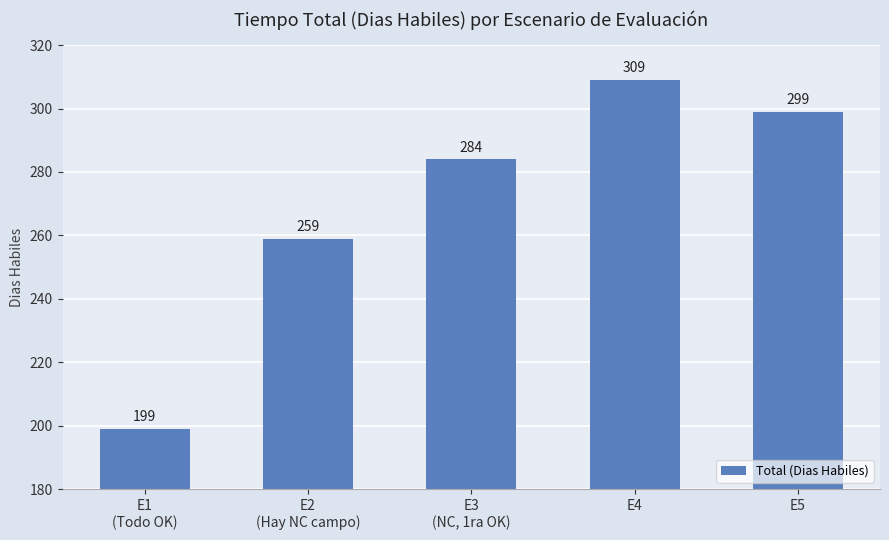

What is the change in value from E4 to E5?

-10